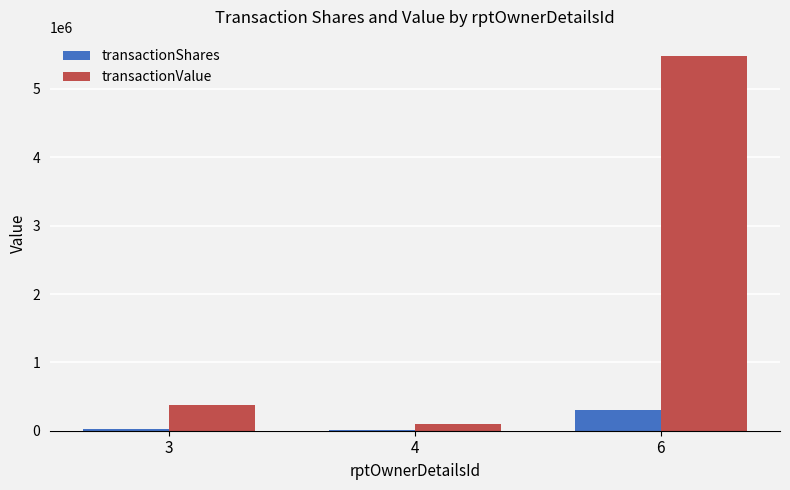

The value of transactionShares at 6 is 300000. True or false?

True